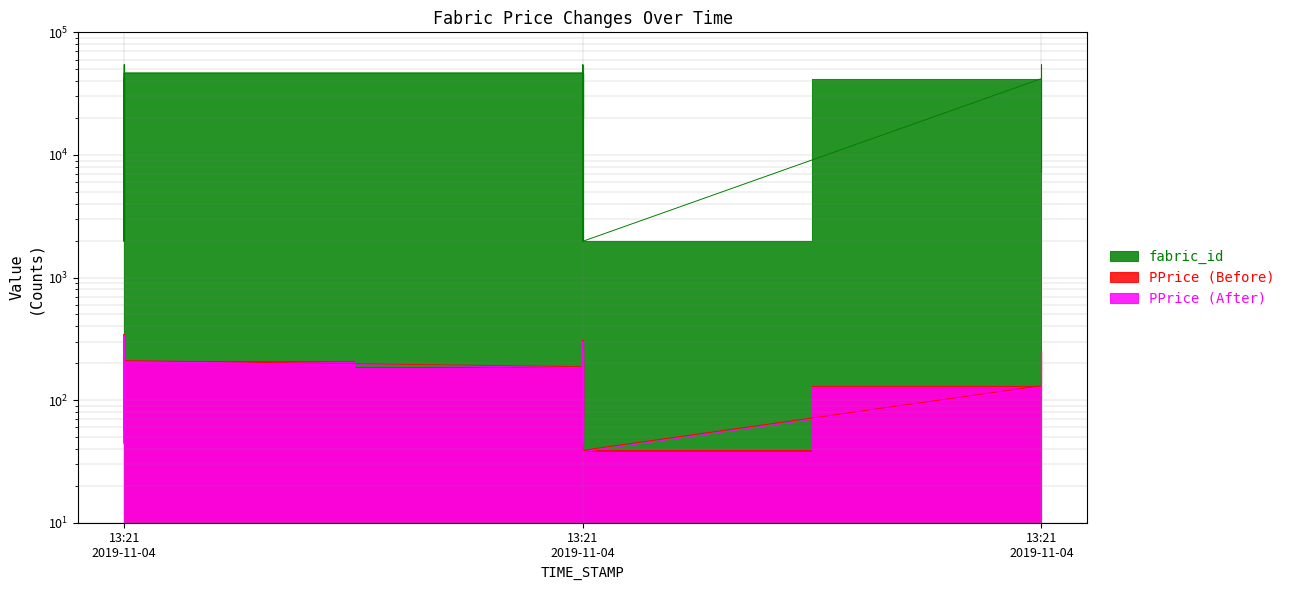

True or false: PPrice (Before) has more than 1 points higher than both neighbors.

True